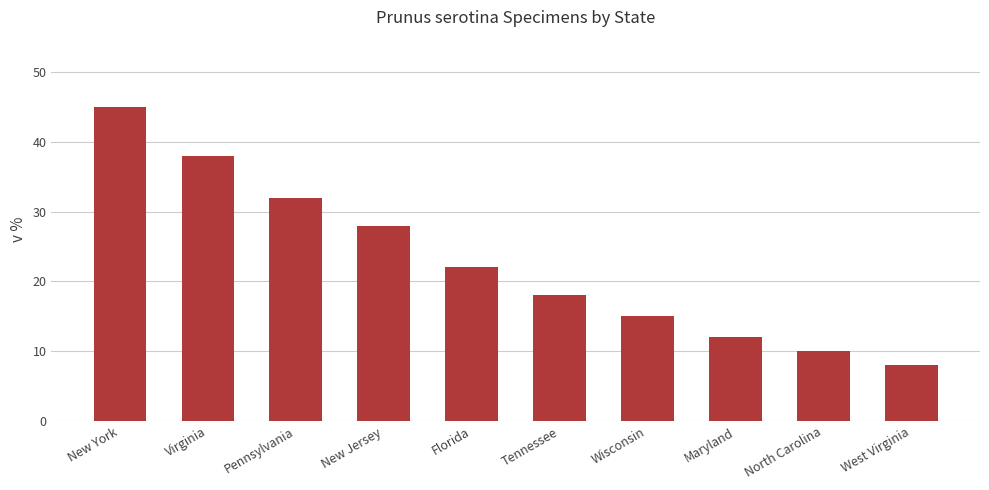

Rank the categories by value from highest to lowest.

New York, Virginia, Pennsylvania, New Jersey, Florida, Tennessee, Wisconsin, Maryland, North Carolina, West Virginia